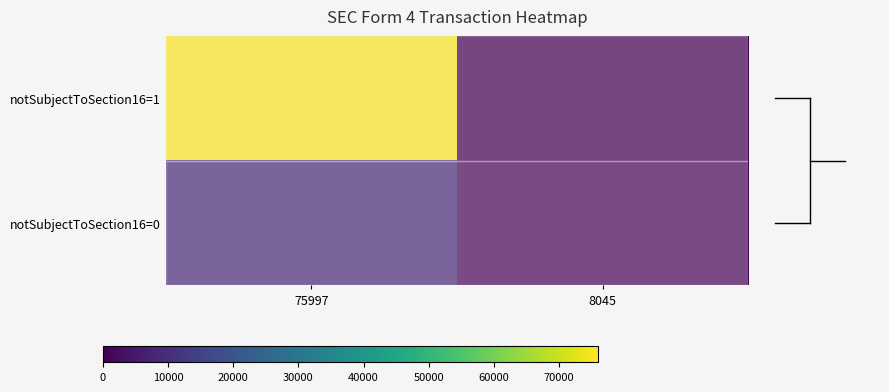

Reading right to left, list all the values displayed in this chart.

notSubjectToSection16=1: 8045=0	75997=75997
notSubjectToSection16=0: 8045=0	75997=8045